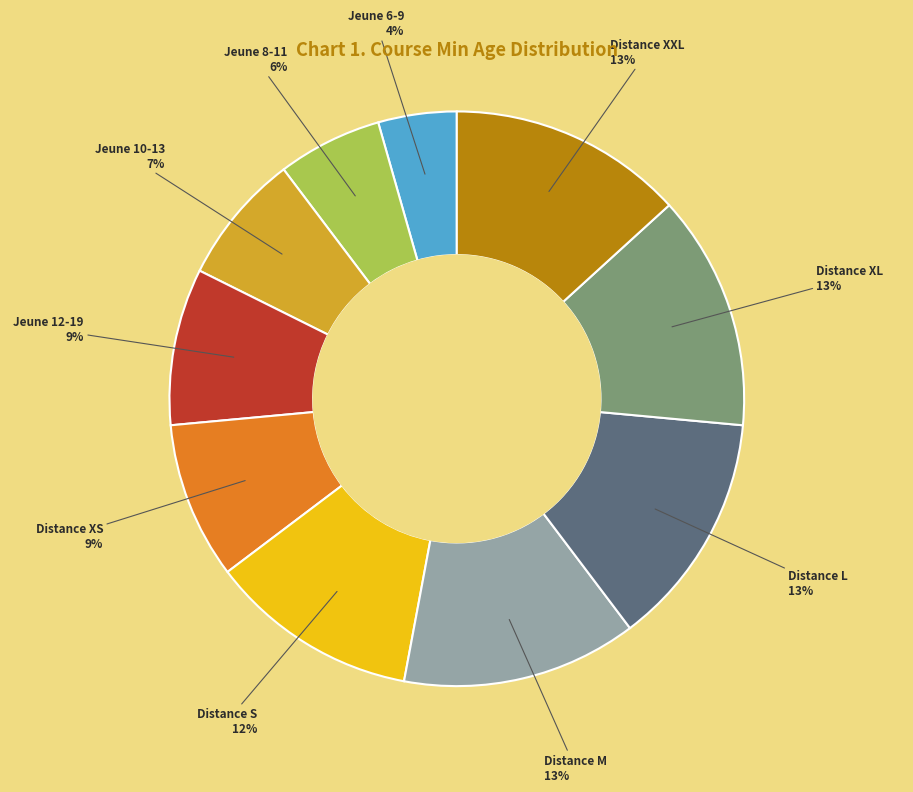

Is there a majority slice in this chart?

No